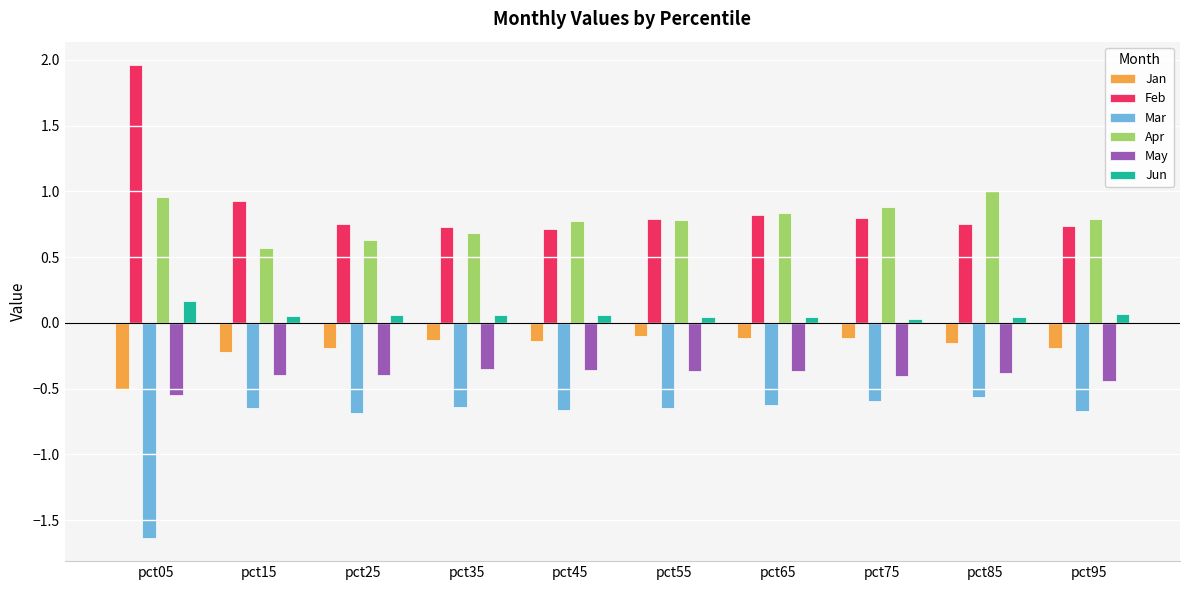

List the series in order of their peak value, lowest first.

Mar, May, Jan, Jun, Apr, Feb